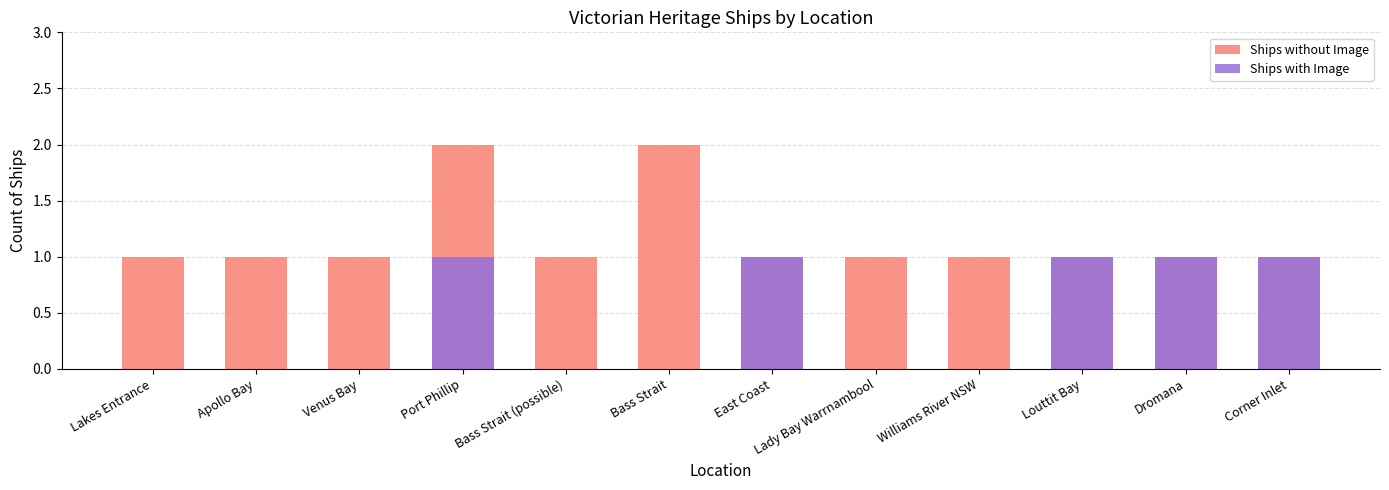

Which series has the largest total across all categories?

Ships without Image